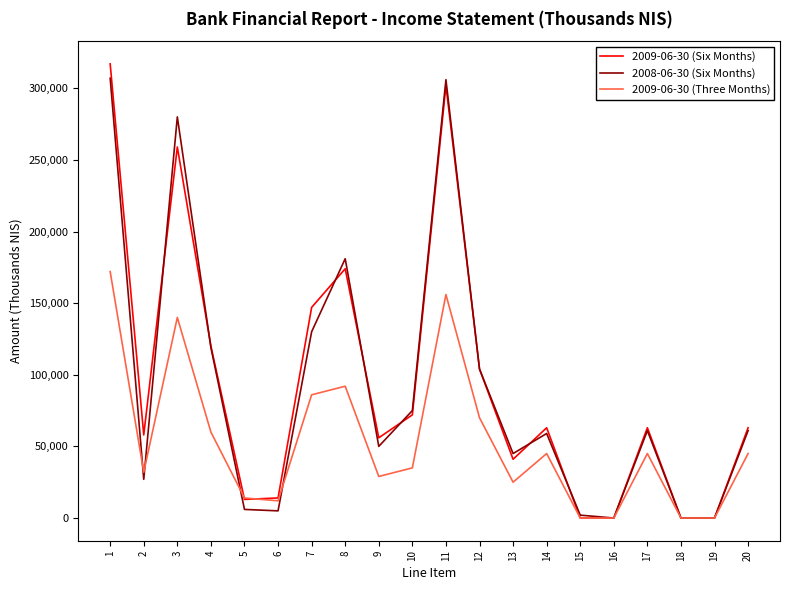

What is the sum of all 2009-06-30 (Six Months) values?

1866000